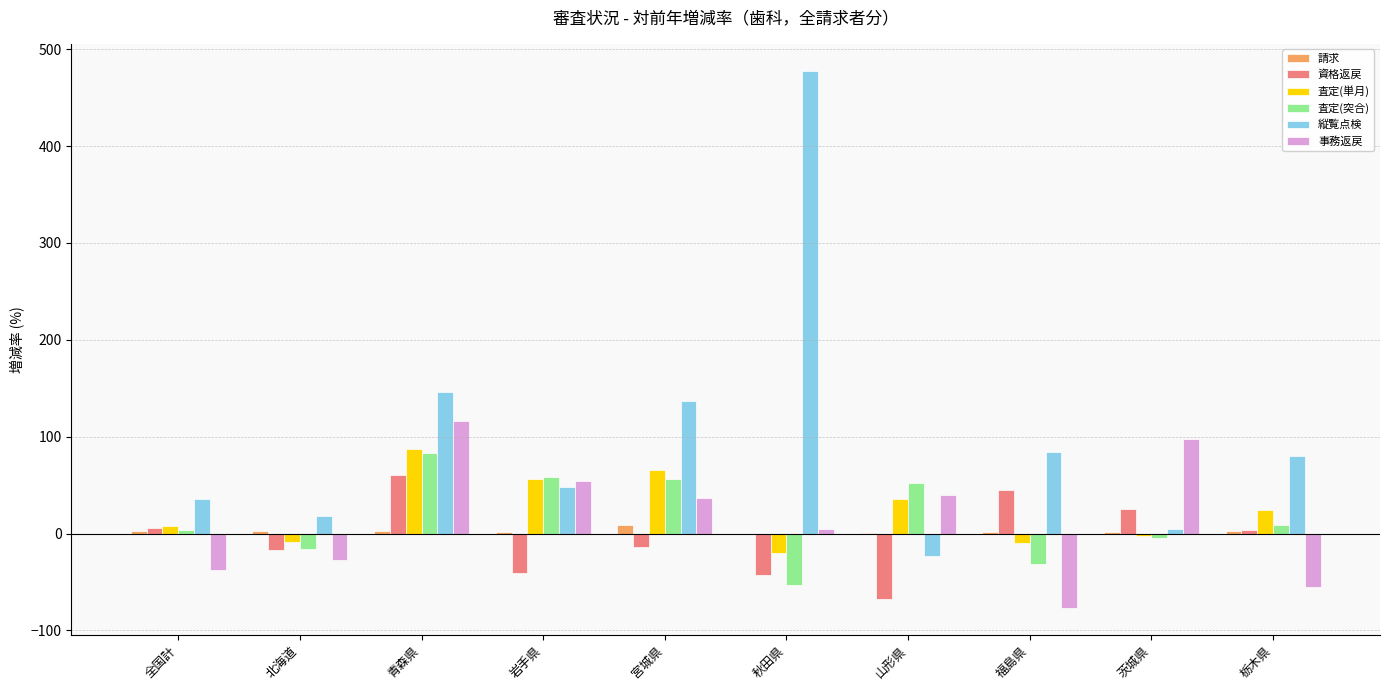

At which category is the sum across all series the highest?

青森県